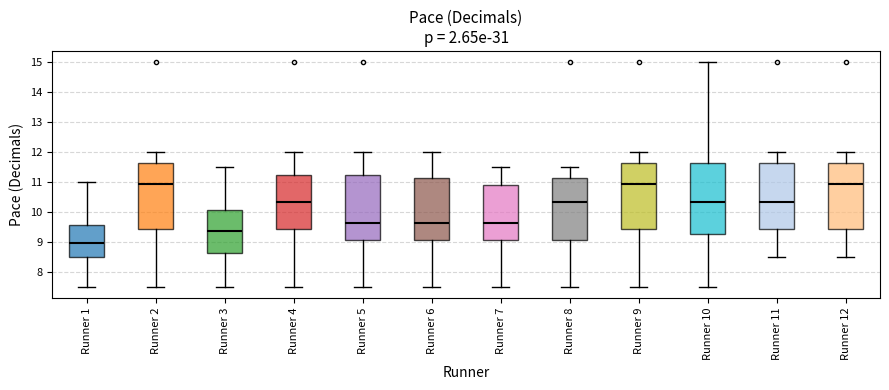

Reading left to right, transcribe this box plot: for each box, give where its median line is, the range the box spans, and where its two whiskers end, as read against the y-axis. The values are not printed on the chart, so give them approximately, as read against the axis.

Runner 1: median 9.0, box 8.5 to 9.6, whiskers 7.5 to 11.0
Runner 2: median 10.9, box 9.4 to 11.6, whiskers 7.5 to 12.0
Runner 3: median 9.4, box 8.6 to 10.1, whiskers 7.5 to 11.5
Runner 4: median 10.3, box 9.4 to 11.3, whiskers 7.5 to 12.0
Runner 5: median 9.6, box 9.1 to 11.3, whiskers 7.5 to 12.0
Runner 6: median 9.6, box 9.1 to 11.1, whiskers 7.5 to 12.0
Runner 7: median 9.6, box 9.1 to 10.9, whiskers 7.5 to 11.5
Runner 8: median 10.3, box 9.1 to 11.1, whiskers 7.5 to 11.5
Runner 9: median 10.9, box 9.4 to 11.6, whiskers 7.5 to 12.0
Runner 10: median 10.3, box 9.3 to 11.6, whiskers 7.5 to 15.0
Runner 11: median 10.3, box 9.4 to 11.6, whiskers 8.5 to 12.0
Runner 12: median 10.9, box 9.4 to 11.6, whiskers 8.5 to 12.0